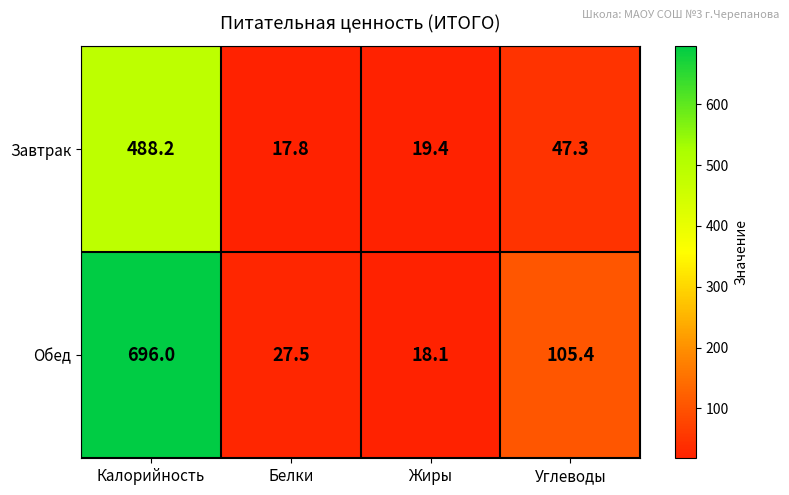

Rank the series by their average value, from highest to lowest.

Обед, Завтрак